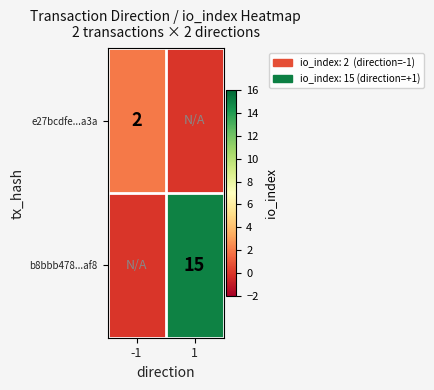

The b8bbb478...af8 series shows 15 at 1. True or false?

True